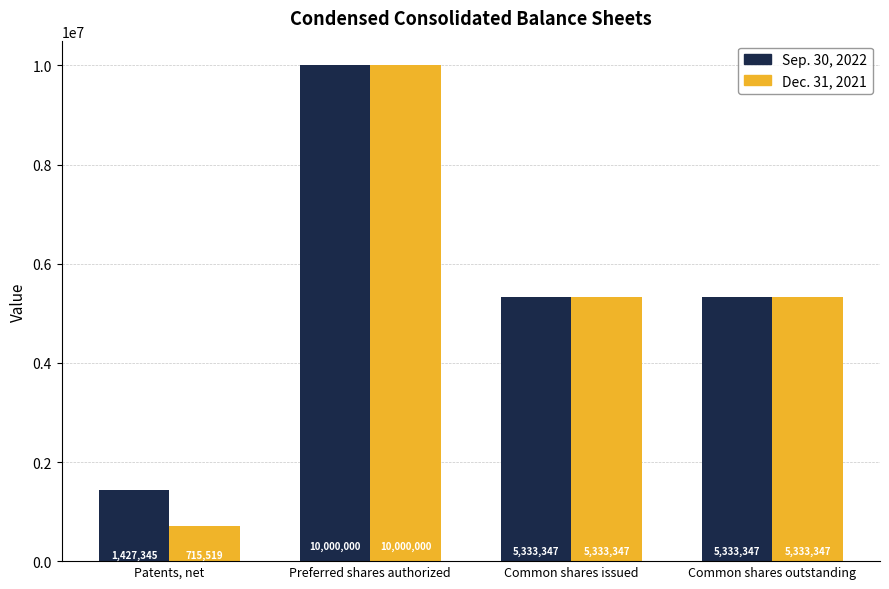

How many Dec. 31, 2021 values are between 5333347 and 10000000?

3